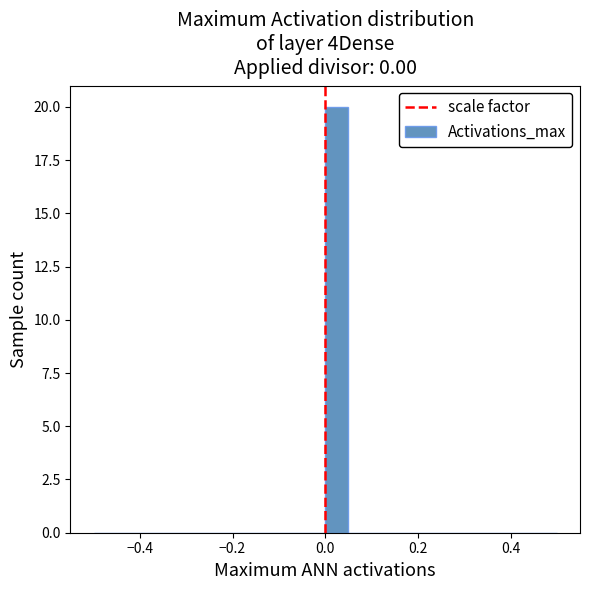

Read against the x-axis, roughly where is the centre of the tallest bar?

0.02